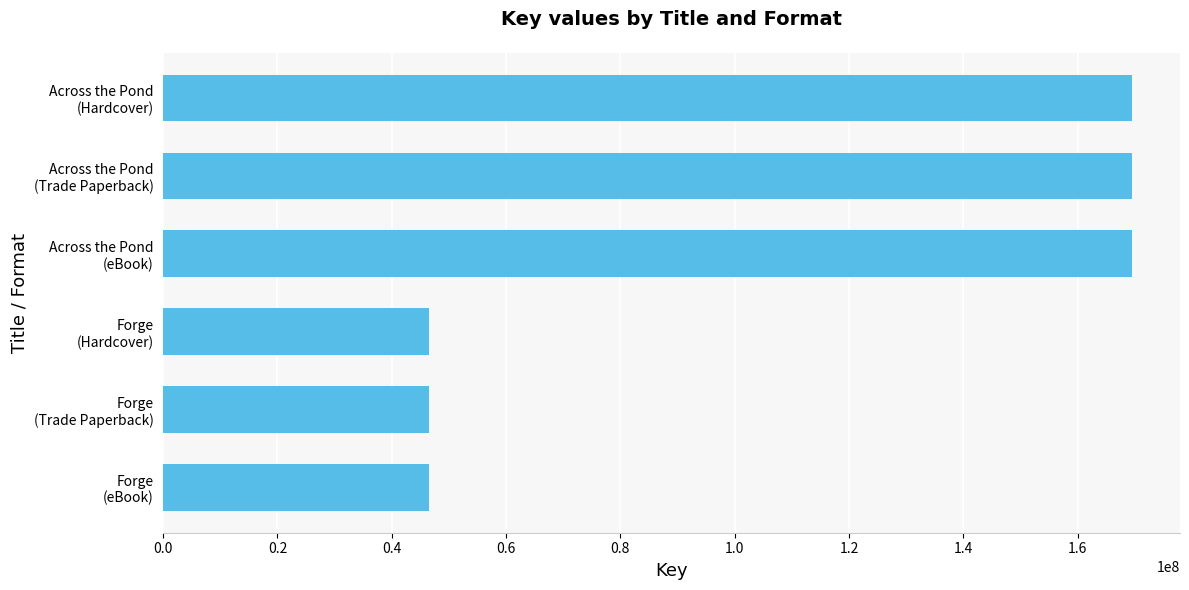

What is the value of the 6th bar from the top?

46517861